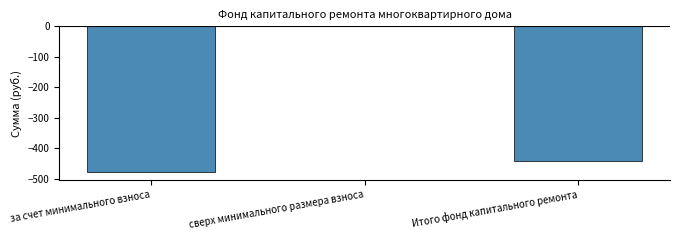

Reading right to left, what are all the values shown in this chart?

Итого фонд капитального ремонта=-441.5	сверх минимального размера взноса=0.0	за счет минимального взноса=-478.7